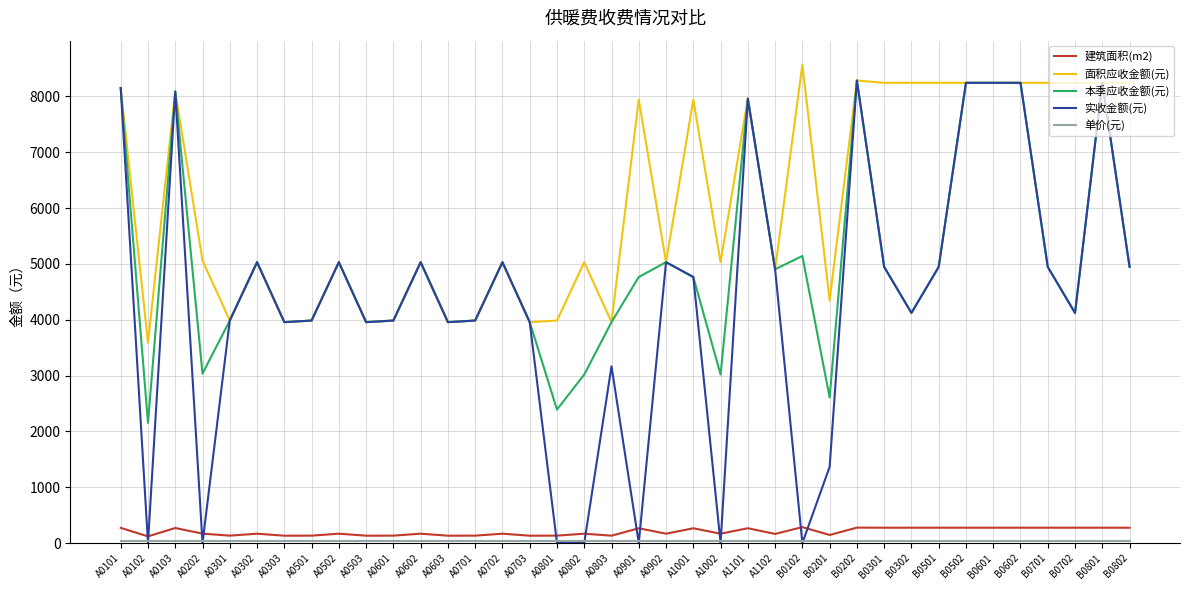

What position from the right is A0501?

31